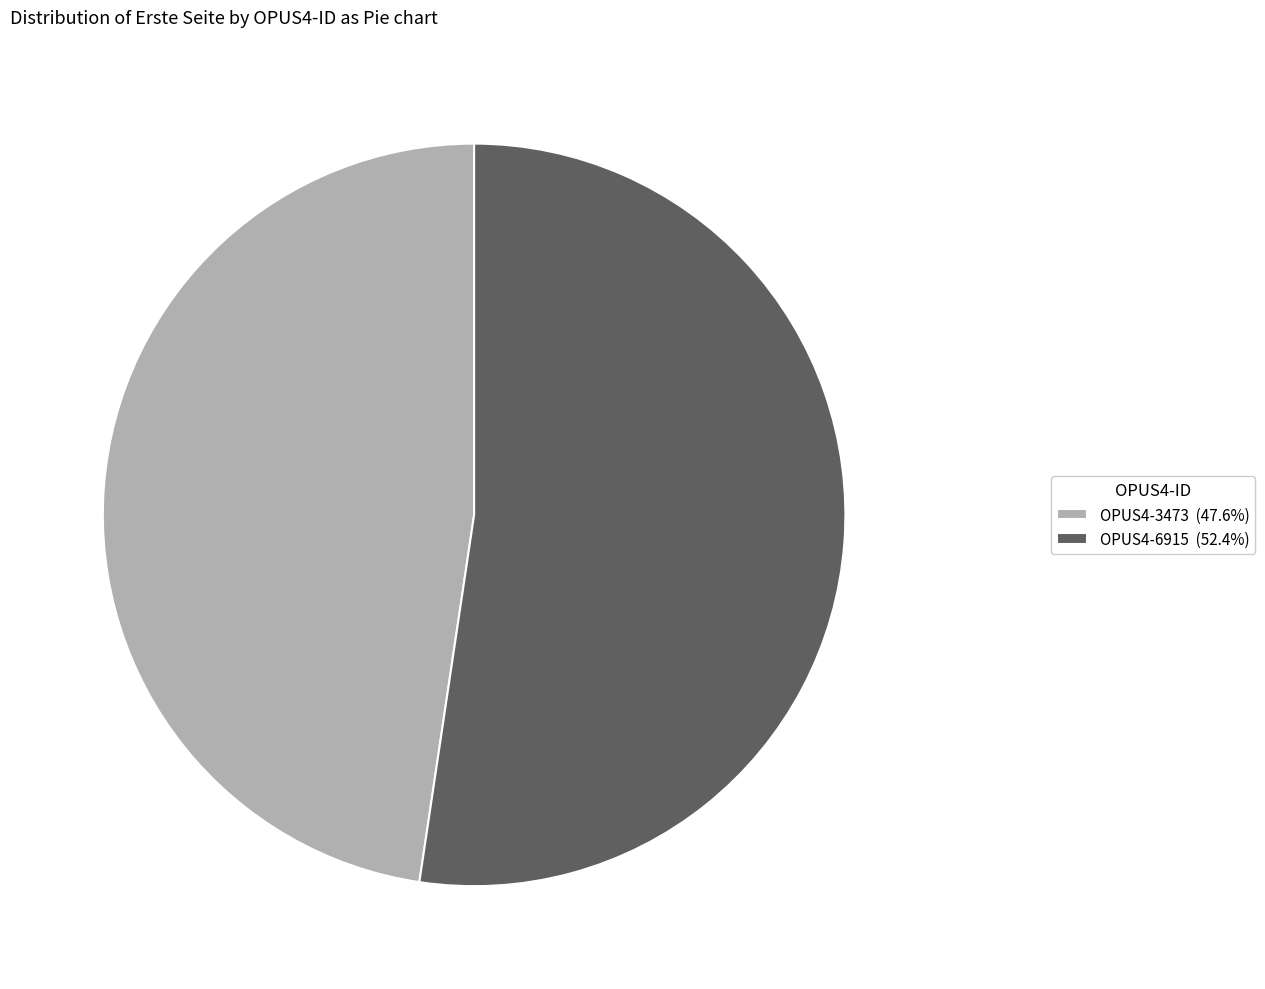

Combined, do OPUS4-6915 (52.4%) and OPUS4-3473 (47.6%) account for over 50%?

Yes